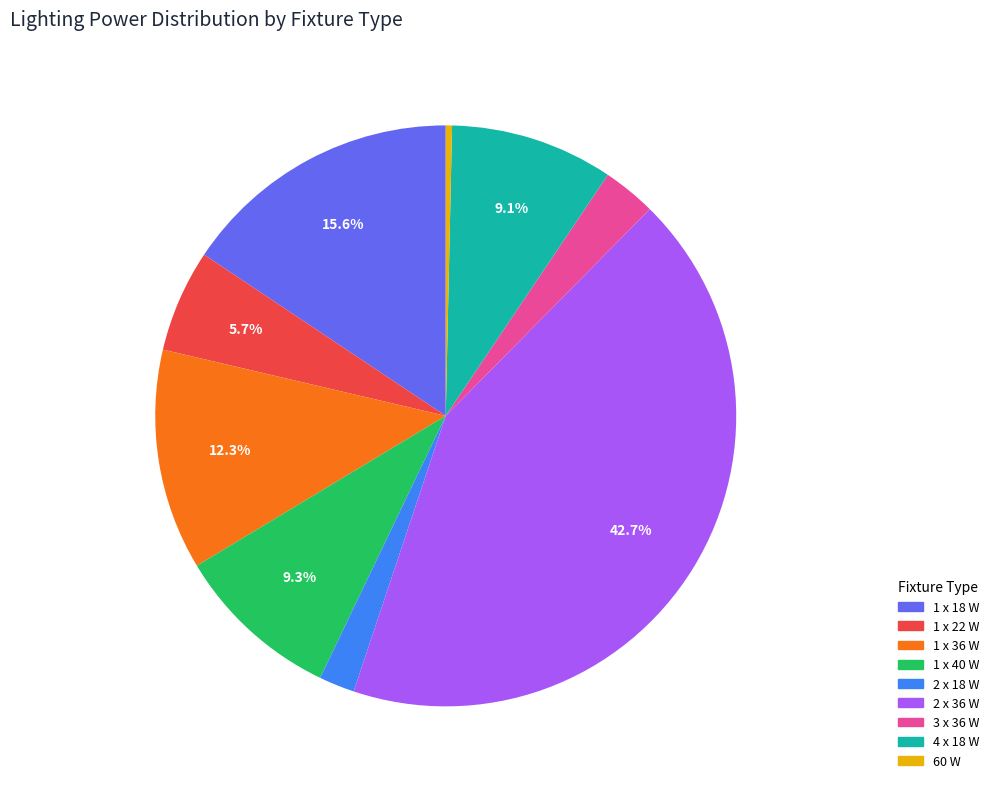

Is there a majority slice in this chart?

No